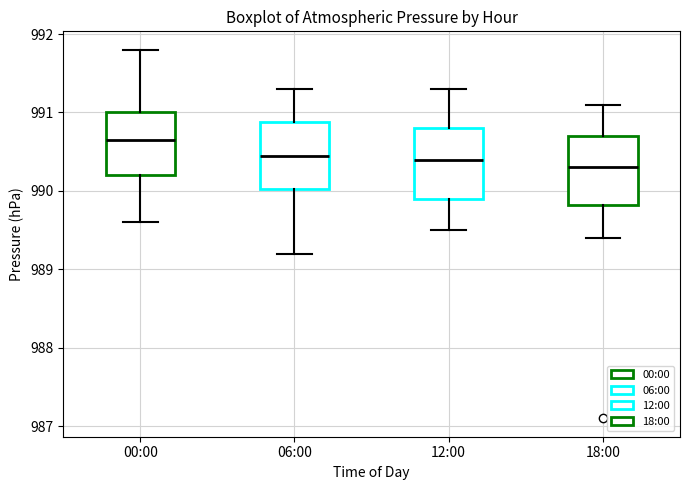

Where does the median line of the box for 18:00 sit on the y-axis? The values are not printed on the chart, so give them approximately, as read against the axis.

990.3